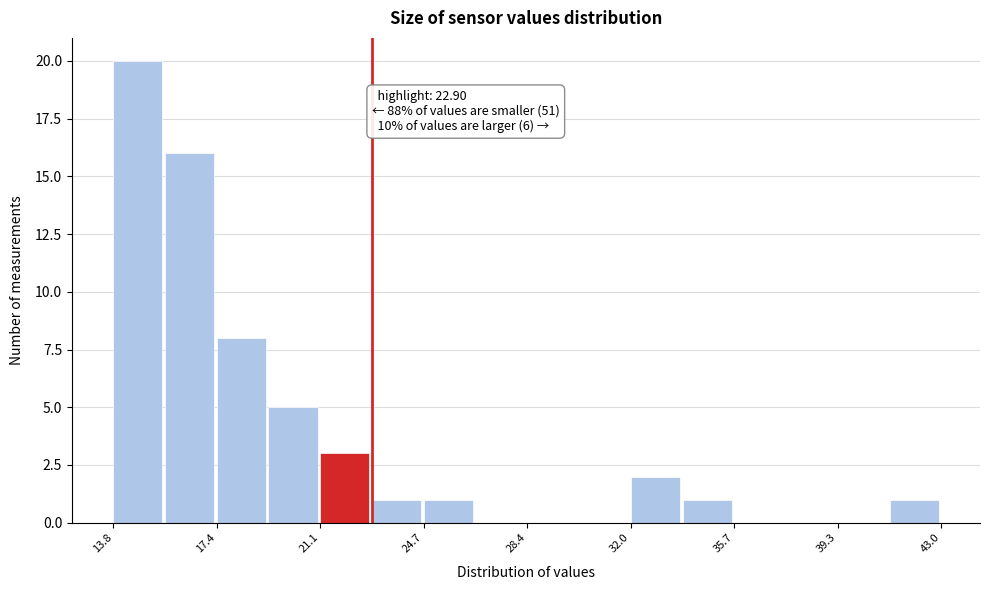

Read against the x-axis, roughly where is the centre of the tallest bar?

14.5